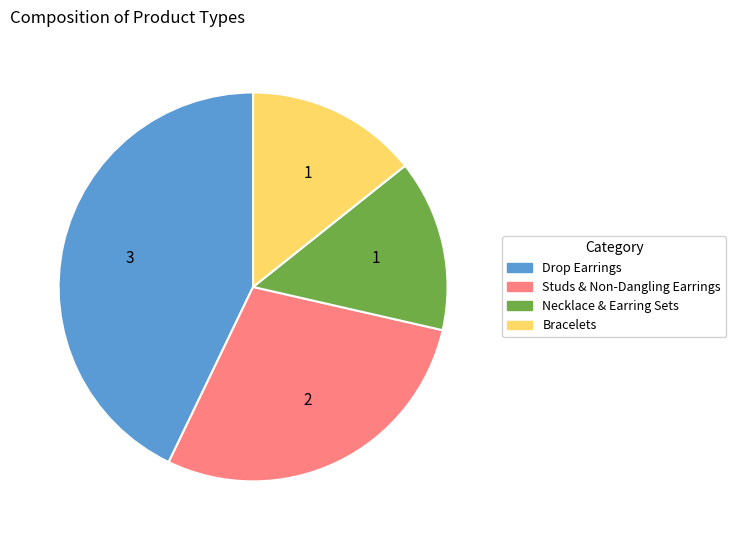

Is the sum of Bracelets and Necklace & Earring Sets greater than half?

No